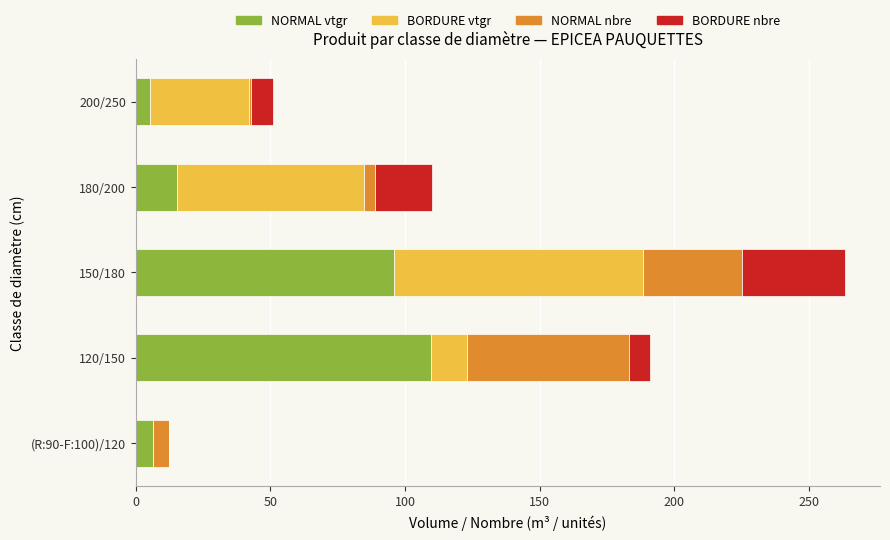

The NORMAL vtgr series shows 109.6 at 120/150. True or false?

True